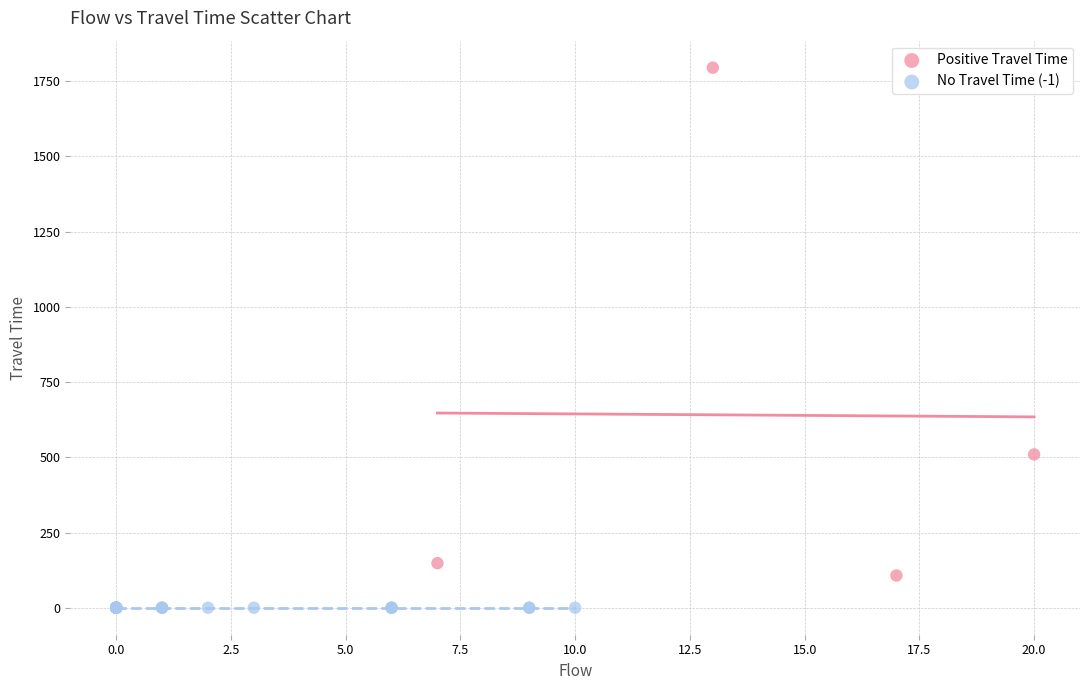

Which series contains the highest Y value?

Positive Travel Time